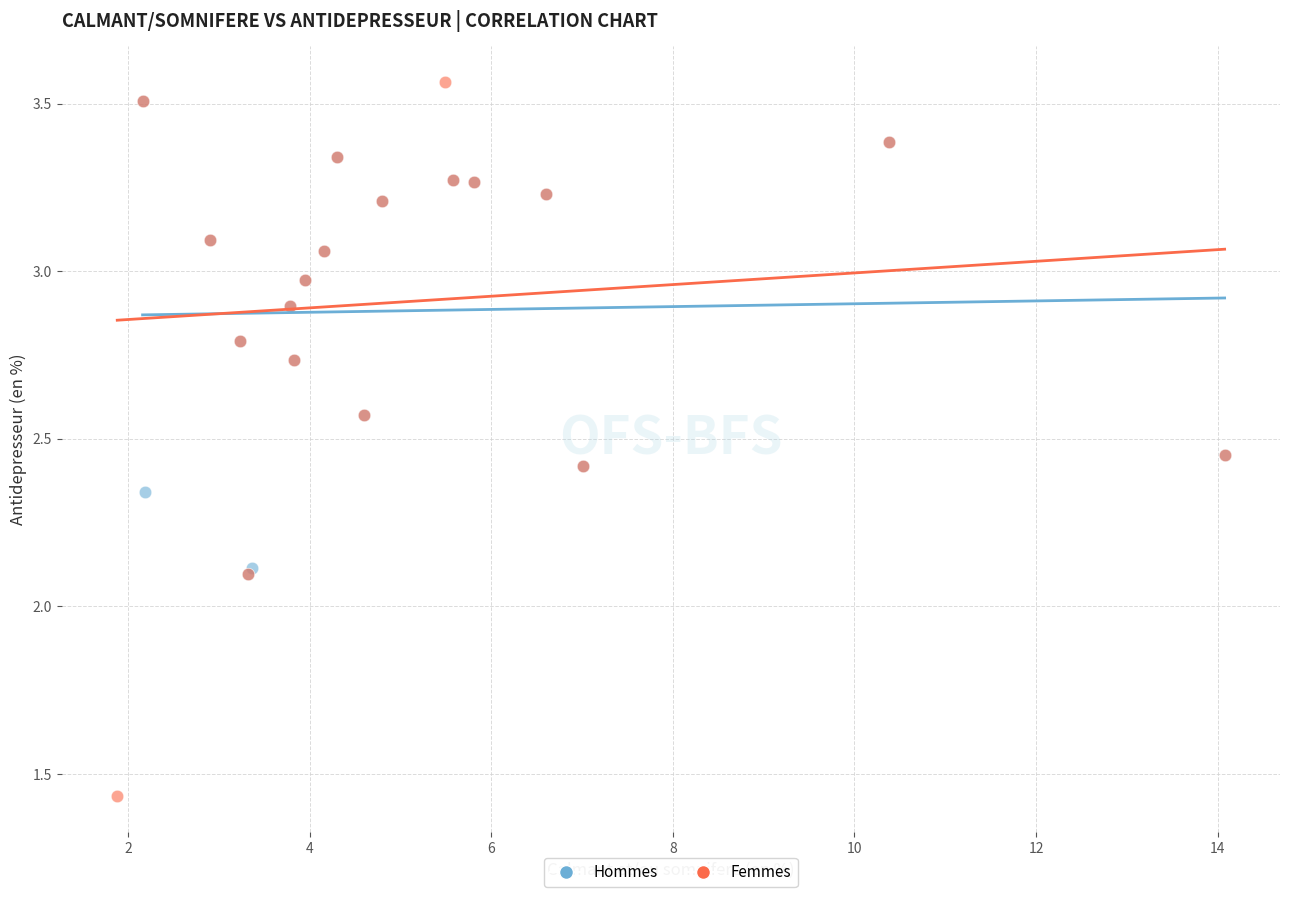

Which series has the largest Y range (max minus min)?

Femmes